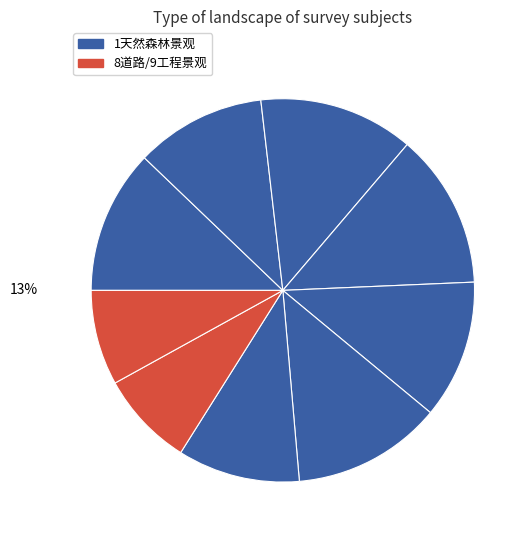

The 7聚落景观 slice represents 2% of the pie. True or false?

False